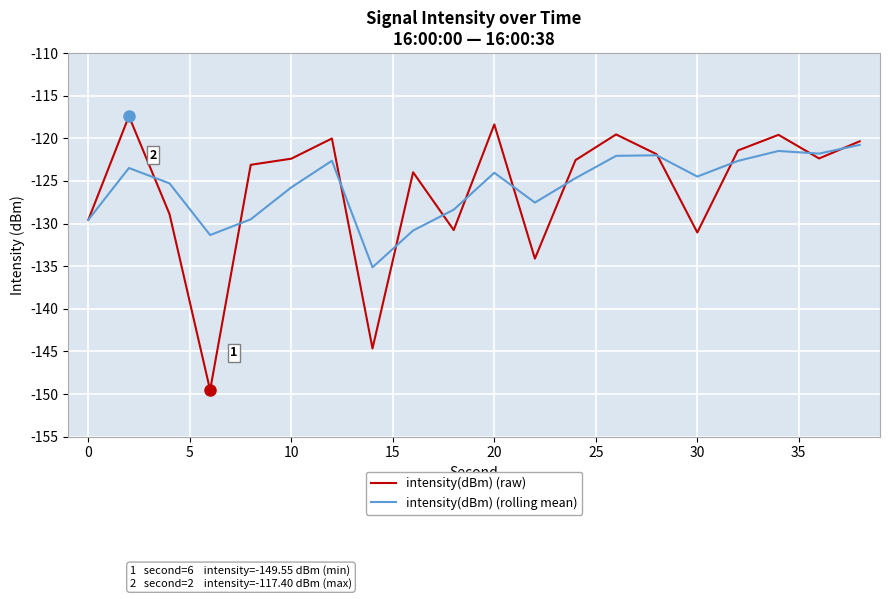

What is the minimum value shown in the chart?

-149.5